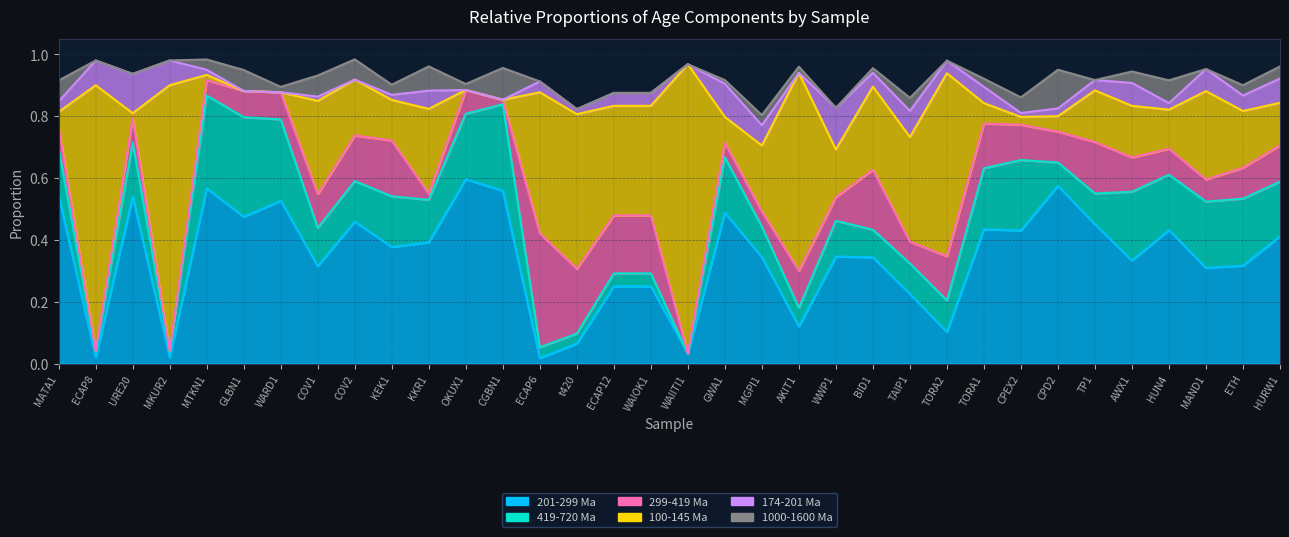

Which series has the largest total across all categories?

201-299 Ma